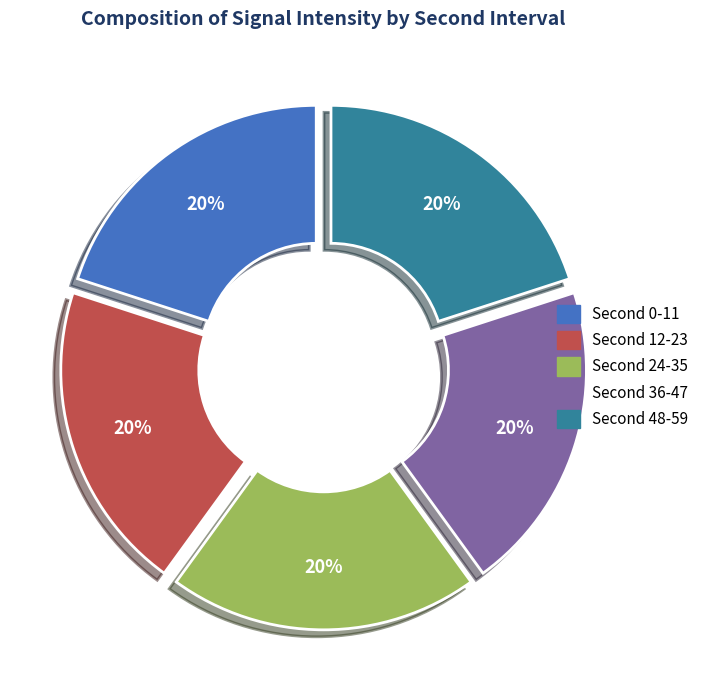

Does any single category account for the majority?

No